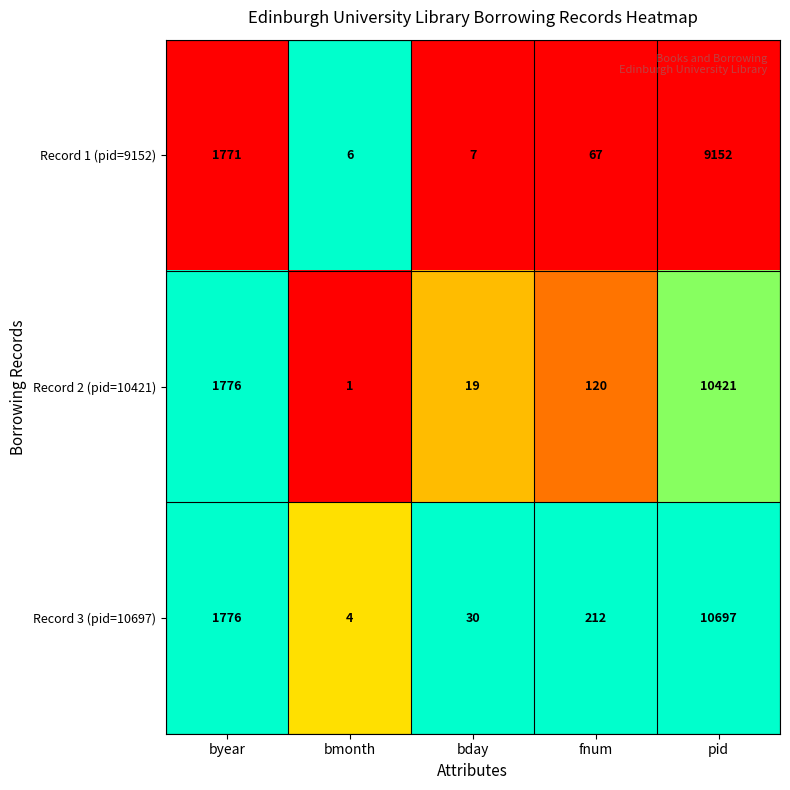

What is the total value across all series at pid?

30270